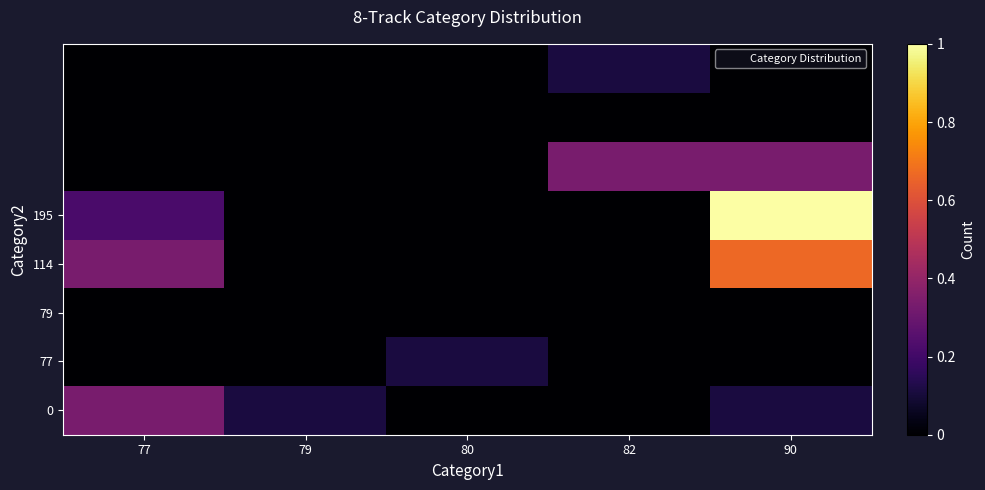

Which series has the largest range (max minus min)?

195